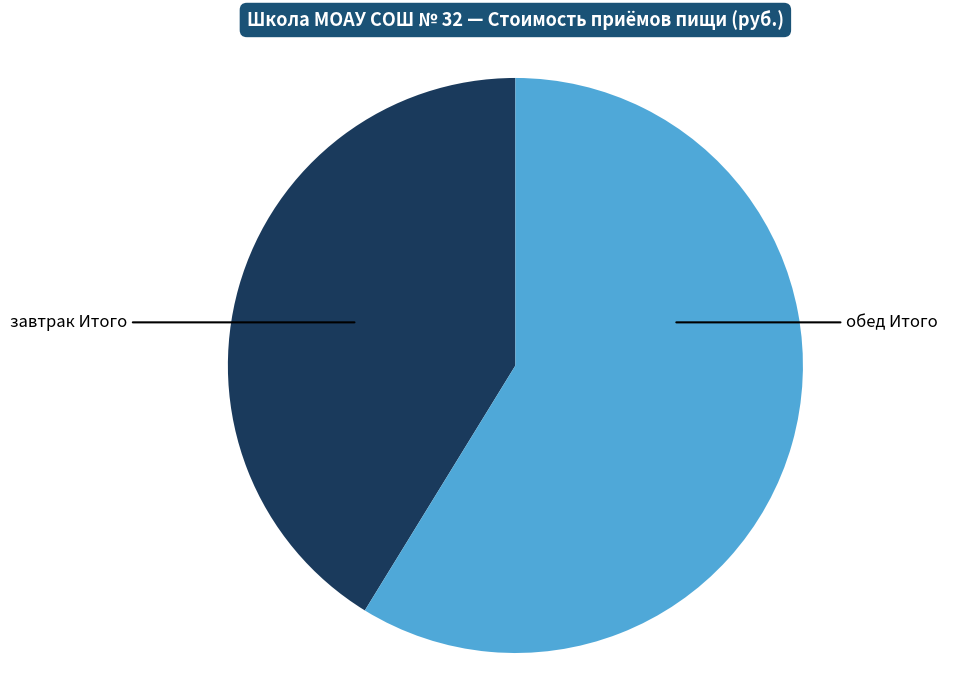

Is there a majority slice in this chart?

Yes